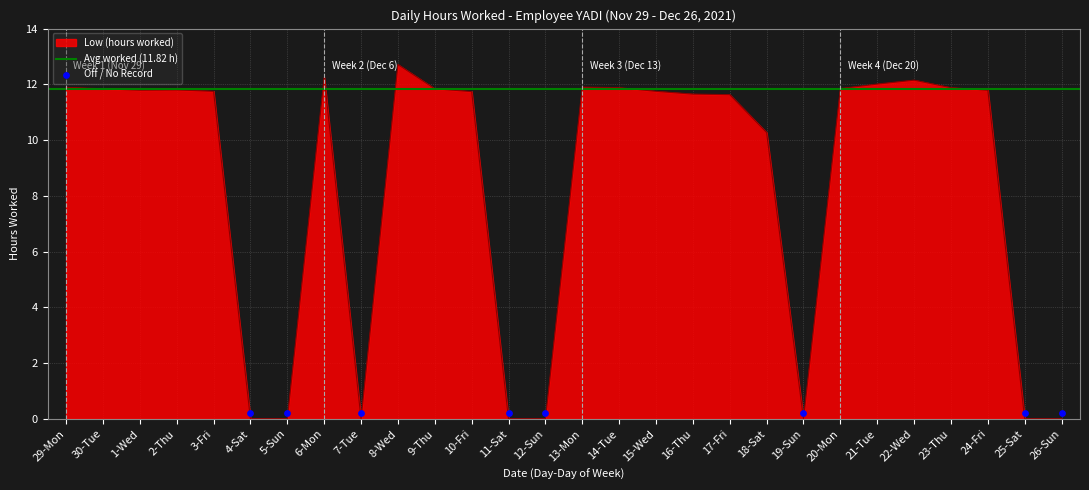

What is the change in value from 3-Fri to 19-Sun?

-11.8